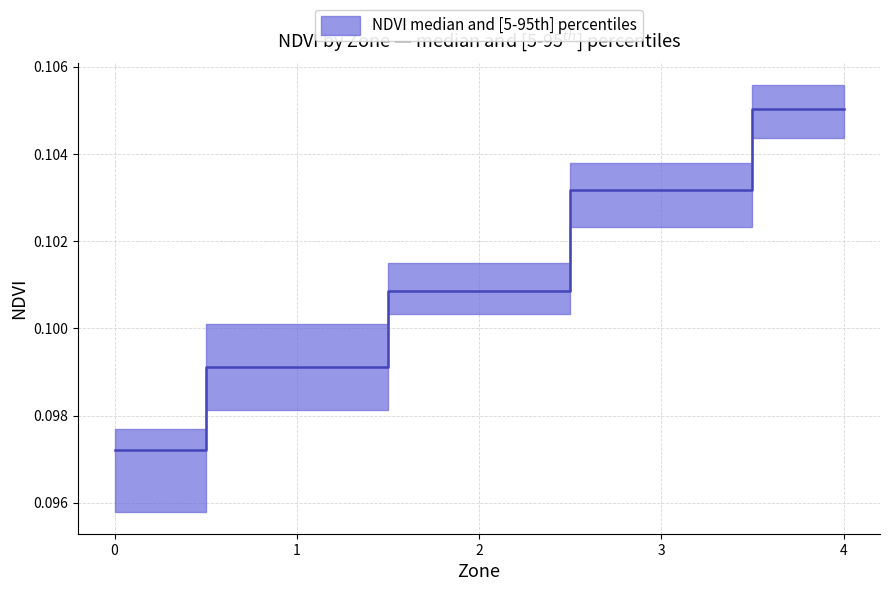

What is the value of the ndvi_p95 point at the 2nd from the left?

0.1